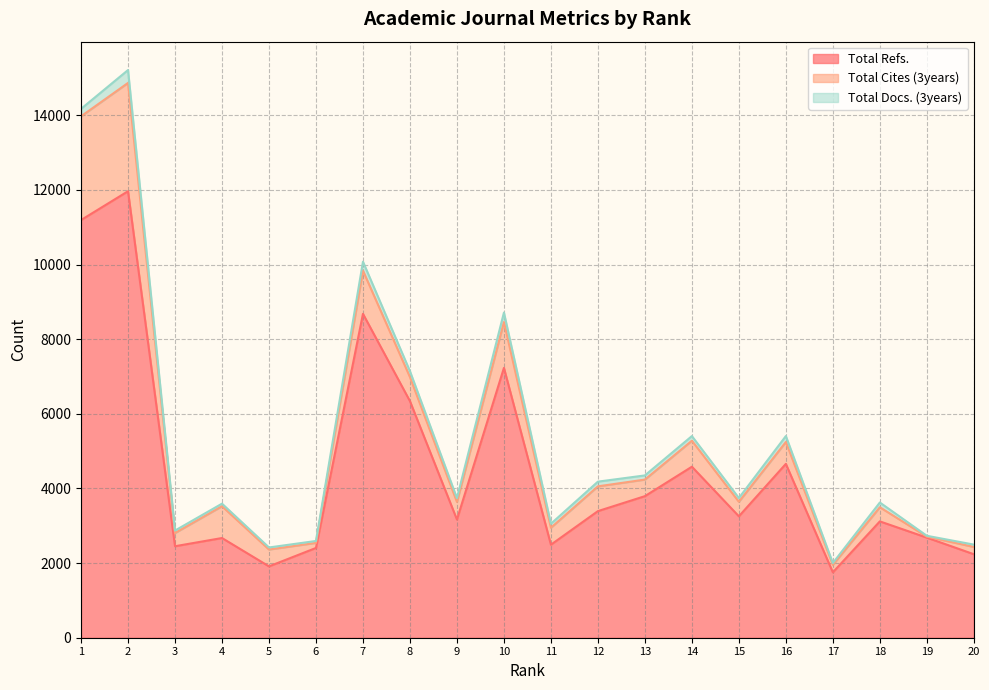

At which label does Total Docs. (3years) first exceed 112?

1